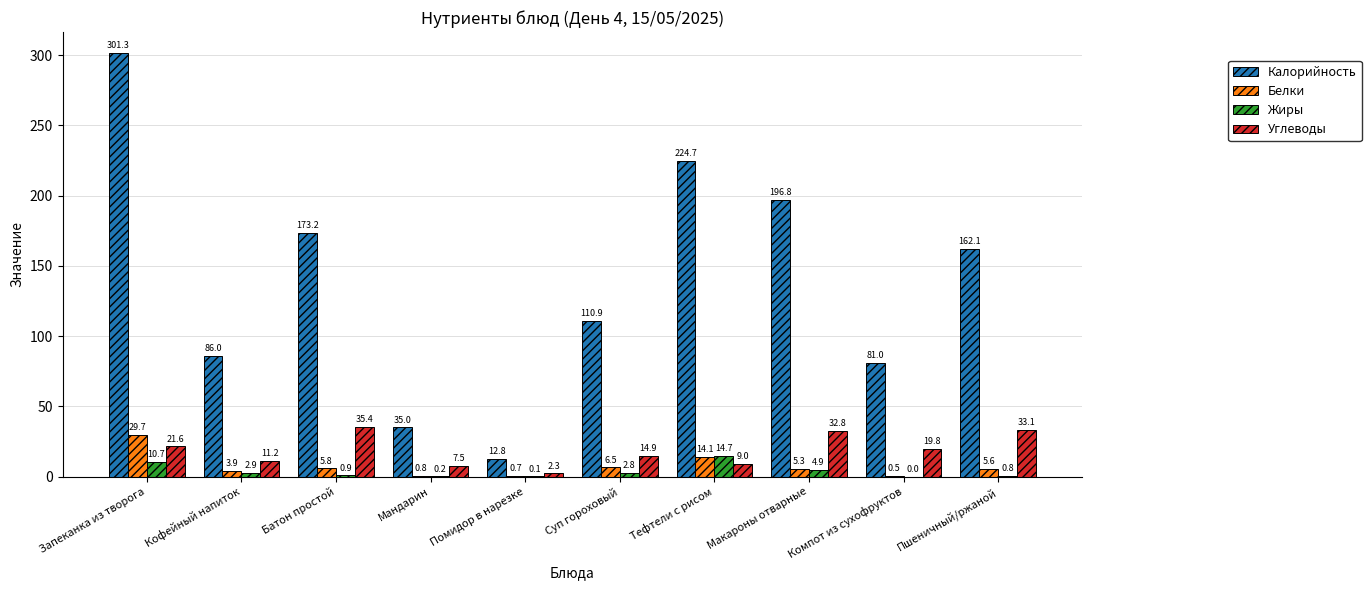

At which category is the sum across all series the highest?

Запеканка из творога